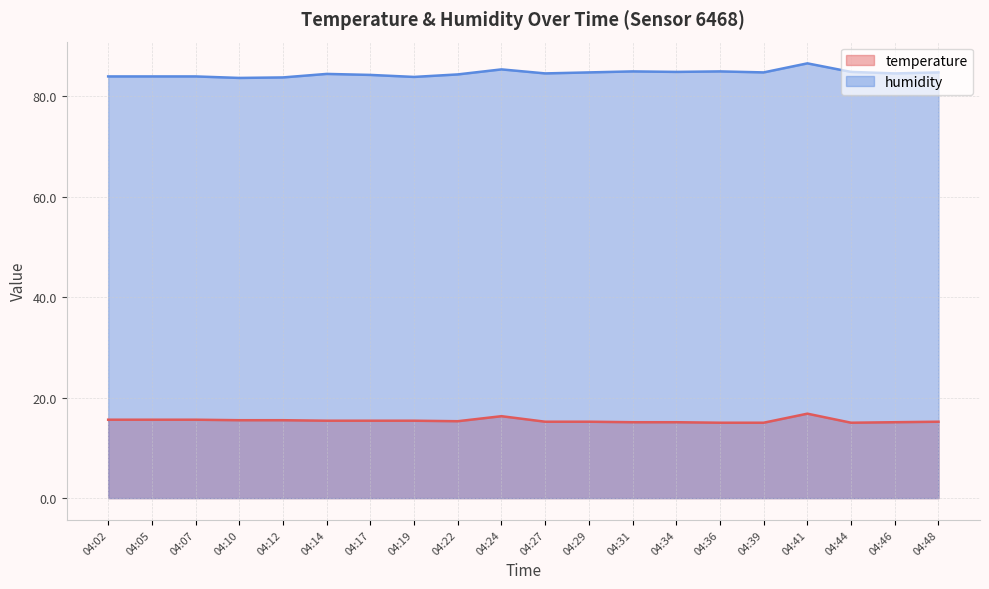

Reading right to left, extract all data points from this chart.

temperature: 15.2	15.1	15.0	16.8	15.0	15.0	15.1	15.1	15.2	15.2	16.3	15.3	15.4	15.4	15.4	15.5	15.5	15.6	15.6	15.6
humidity: 84.7	84.5	84.8	86.5	84.7	84.9	84.8	84.9	84.7	84.5	85.3	84.3	83.8	84.2	84.4	83.7	83.6	83.9	83.9	83.9